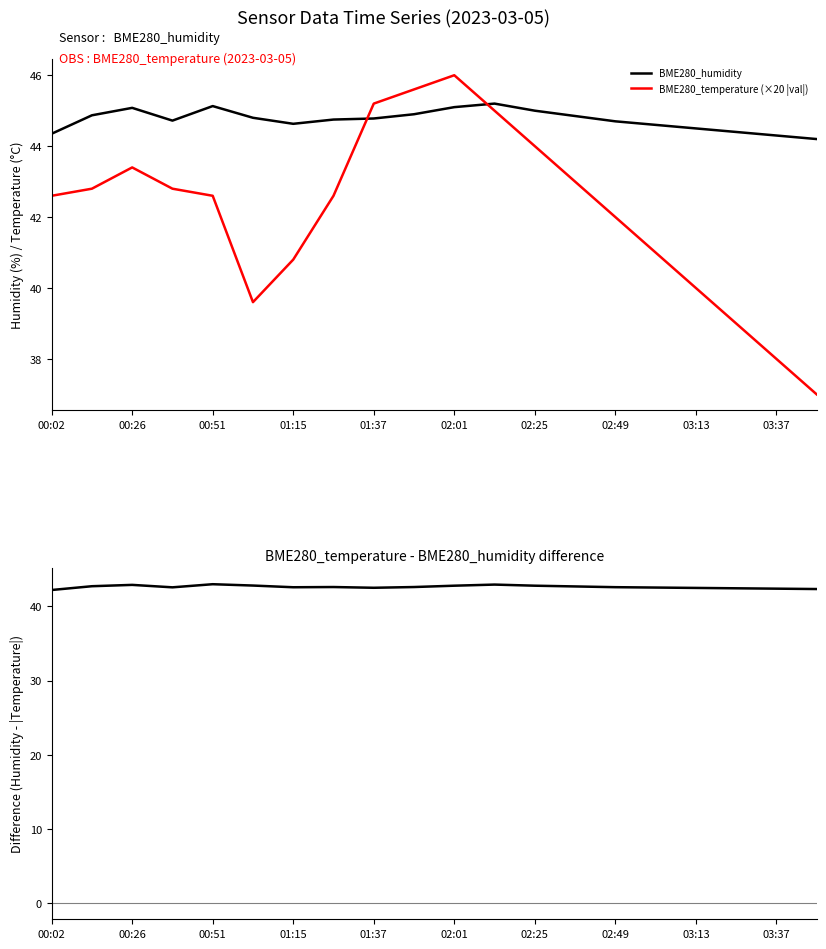

What is the minimum value shown in the chart?

37.0